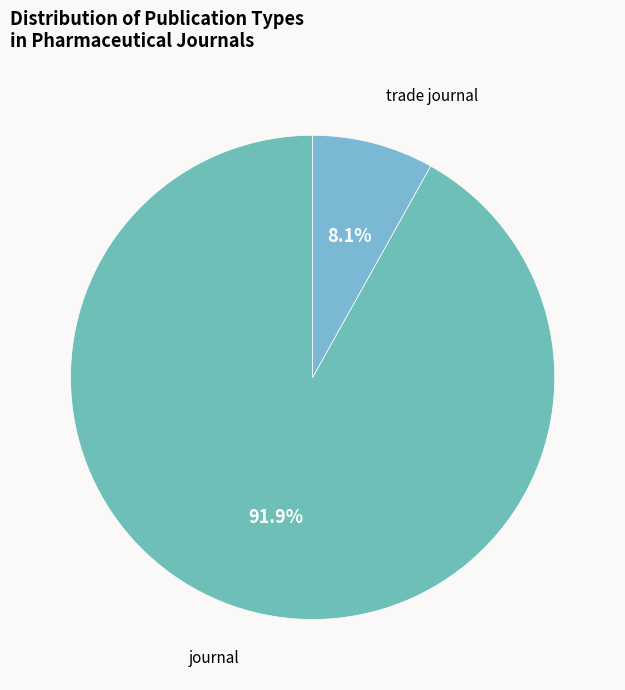

Which category has the smallest portion of the pie?

trade journal